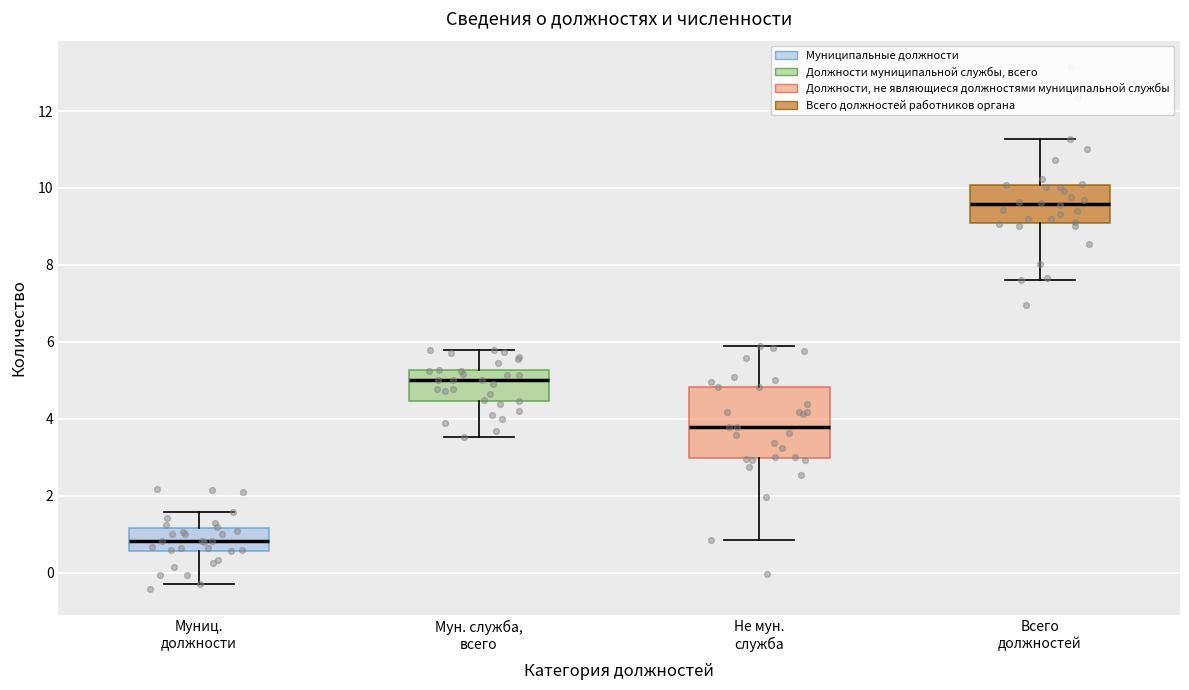

Which box is the tallest, from its lower edge to its upper edge?

Не мун. служба